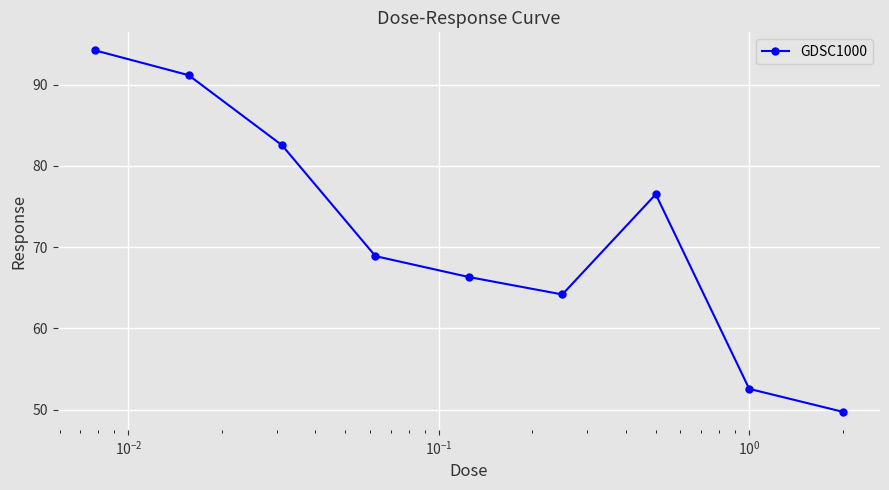

What is the smallest value displayed?

49.8